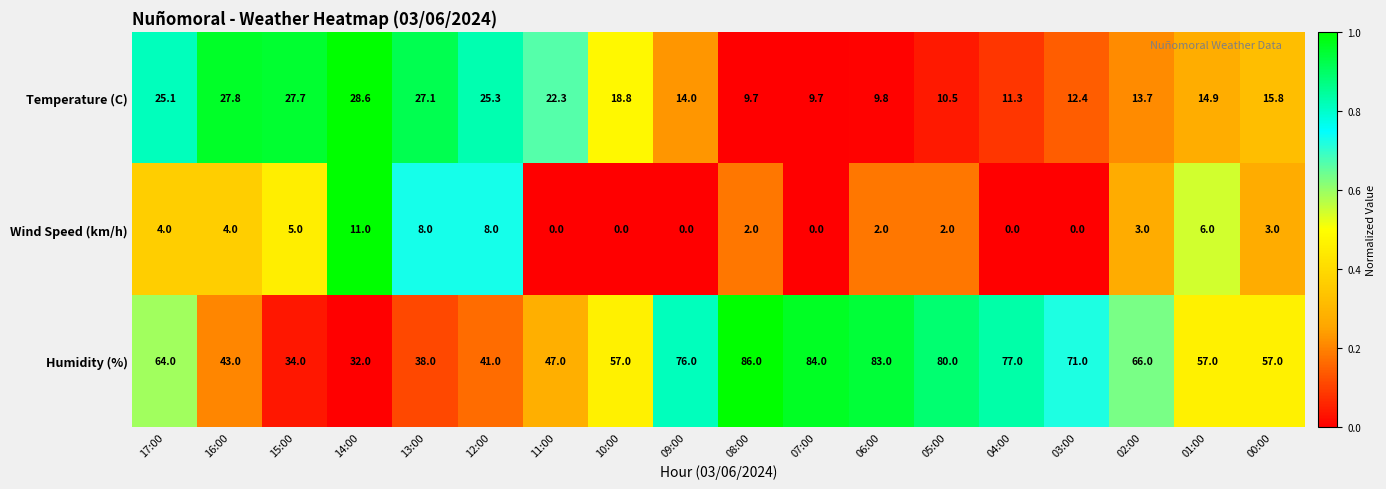

How many values in the Temperature (C) series exceed 15?

9